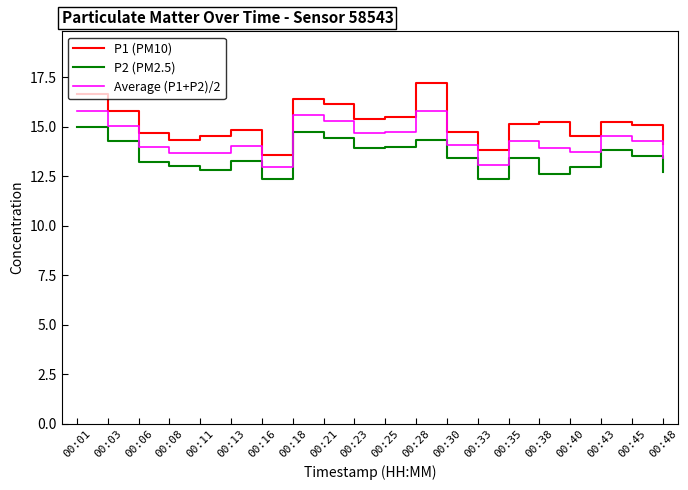

What are all the series names shown in the legend?

P1 (PM10), P2 (PM2.5), Average (P1+P2)/2